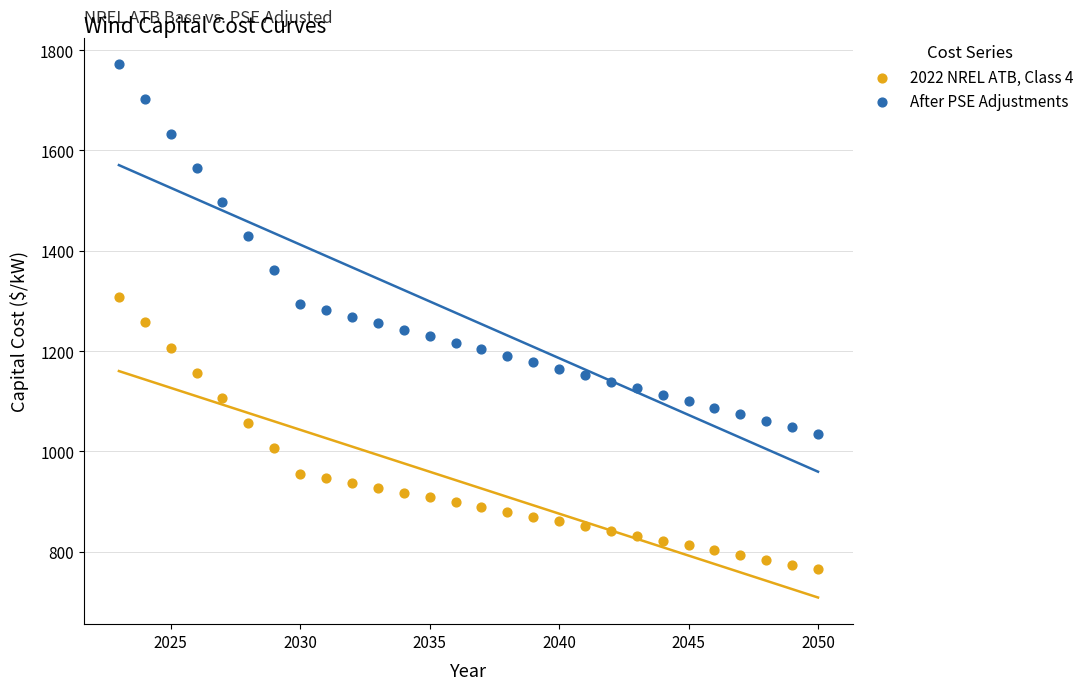

Across all data points, what is the range of Y values (max minus min)?

1006.8